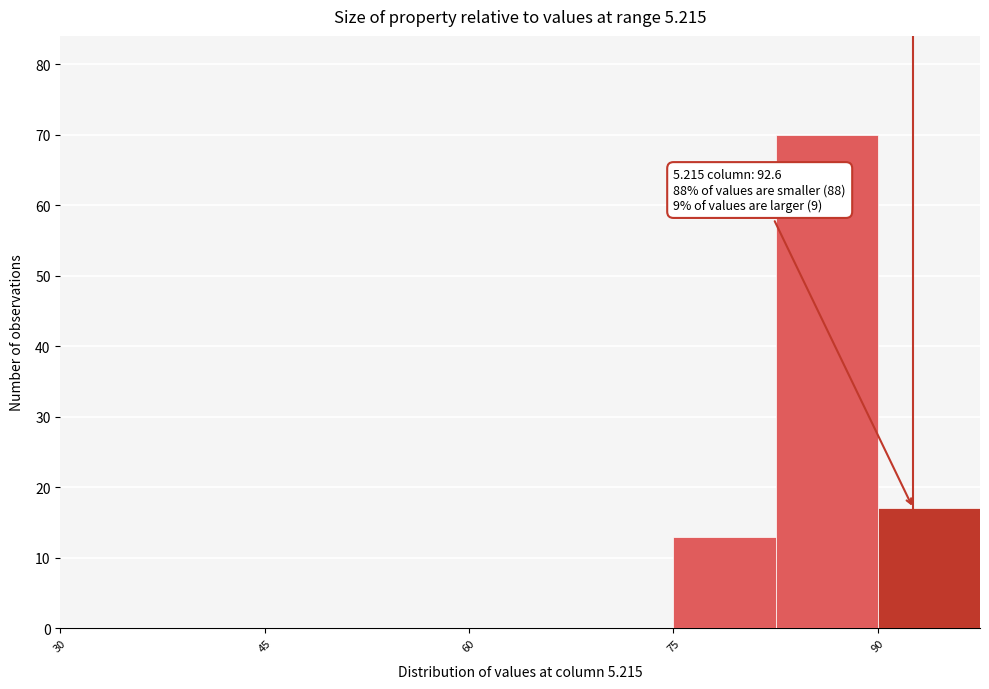

Read against the x-axis, roughly where is the centre of the tallest bar?

86